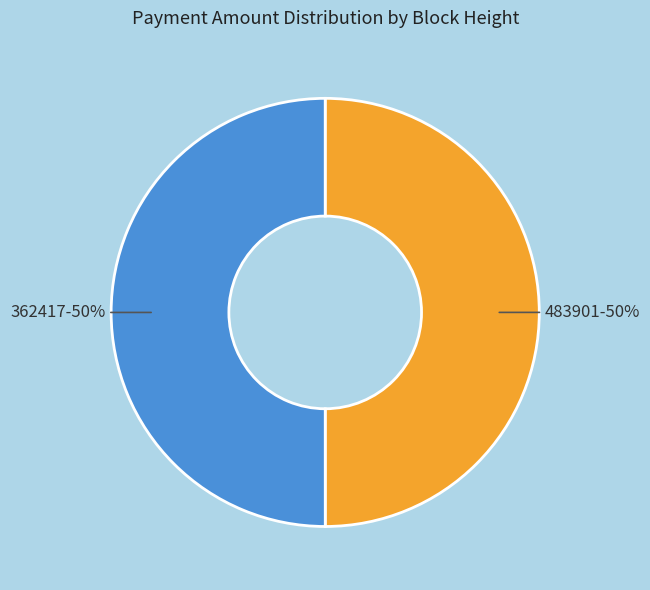

What is the ratio of the value at 483901 to the value at 362417?

1.0